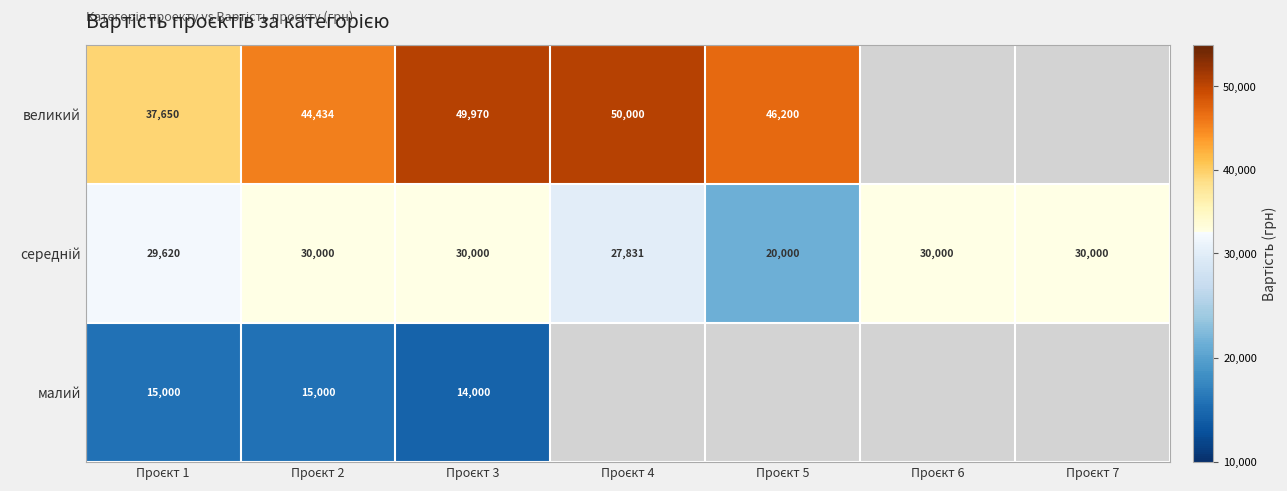

At which label is великий closest to 43825?

Проєкт 2